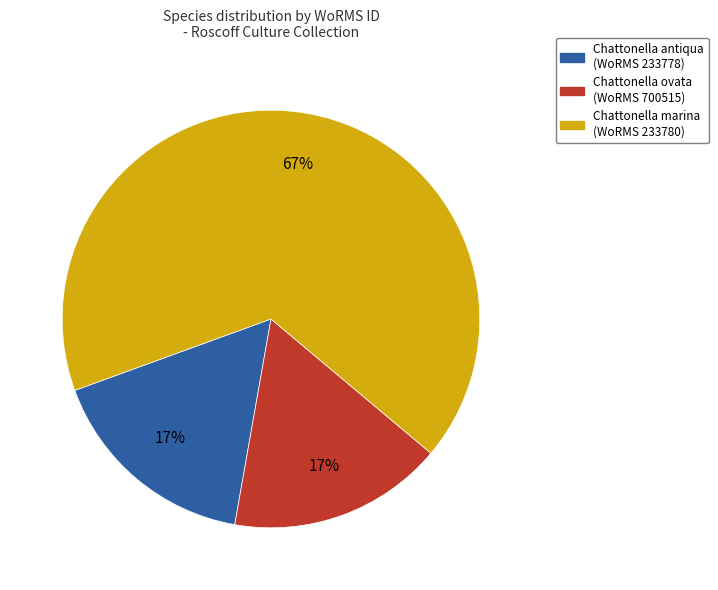

Is there any slice that represents more than half of the pie?

Yes